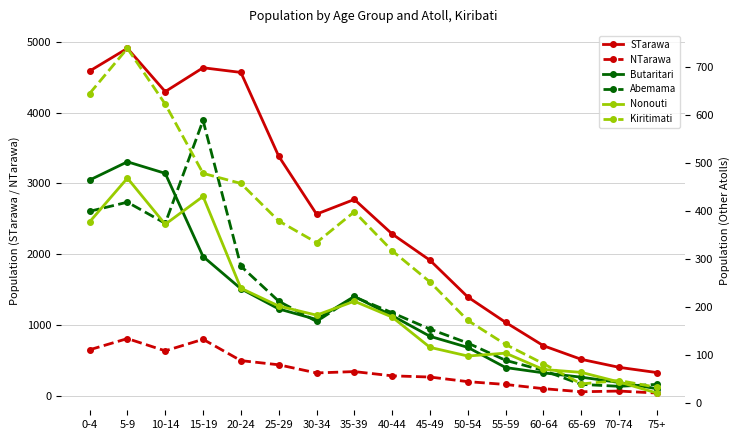

What are all the series names shown in the legend?

STarawa, NTarawa, Butaritari, Abemama, Nonouti, Kiritimati